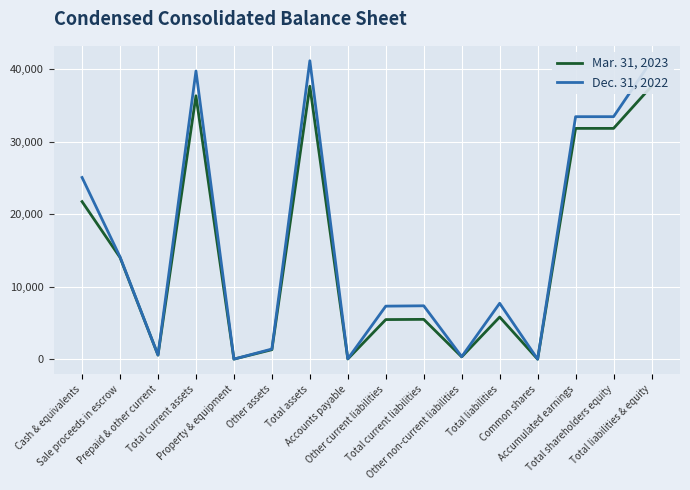

Reading right to left, list all the values displayed in this chart.

Mar. 31, 2023: 37655	31840	31840	0	5815	320	5495	5464	31	37655	1308	11	36336	563	14034	21739
Dec. 31, 2022: 41170	33456	33456	0	7714	348	7366	7317	49	41170	1403	12	39755	573	14115	25067